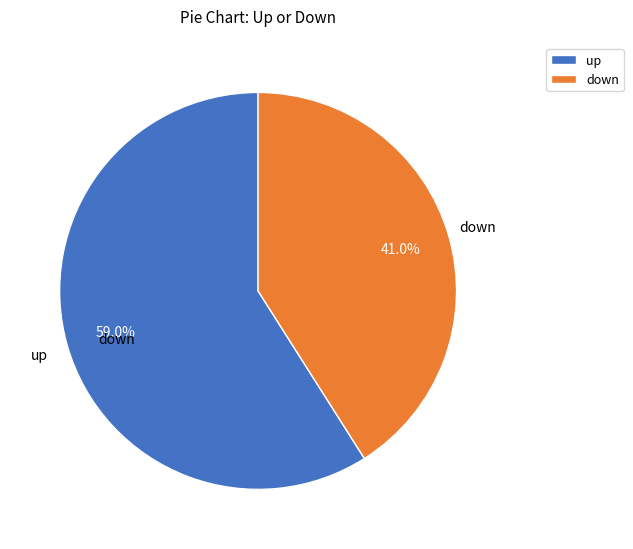

How many slices are in this pie chart?

2